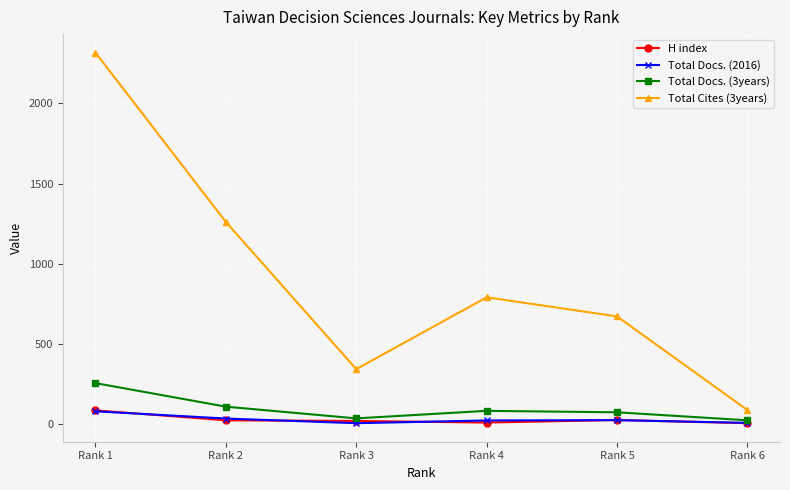

True or false: Total Docs. (3years) has more than 1 interior local peaks.

False